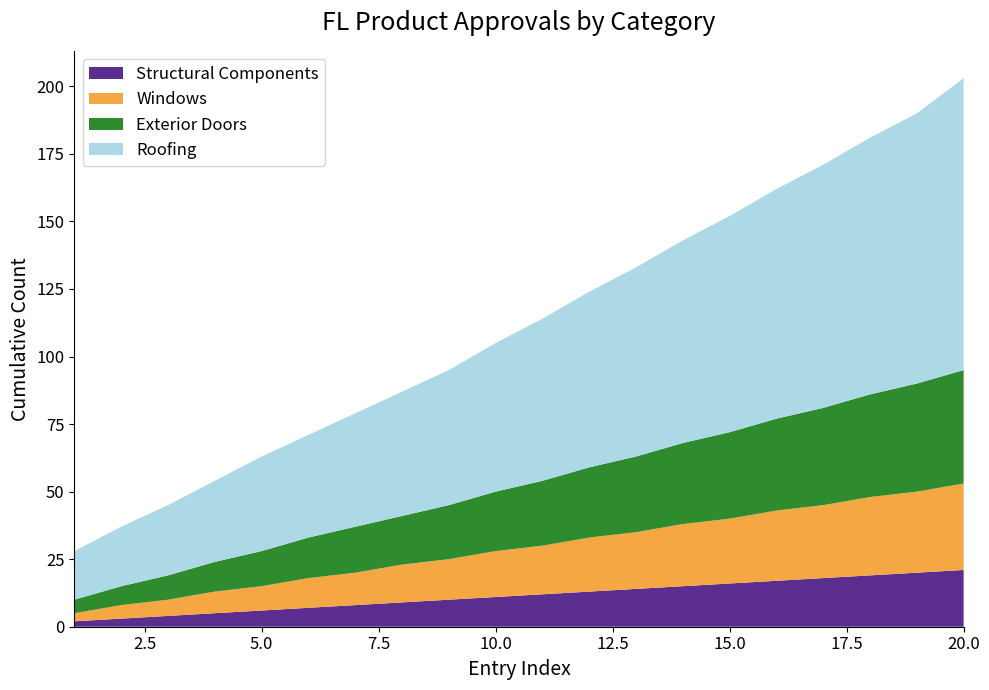

Reading left to right, what are all the values shown in this chart?

Roofing: 18	22	26	30	35	38	42	46	50	55	60	65	70	75	80	85	90	95	100	108
Exterior Doors: 5	7	9	11	13	15	17	18	20	22	24	26	28	30	32	34	36	38	40	42
Windows: 3	5	6	8	9	11	12	14	15	17	18	20	21	23	24	26	27	29	30	32
Structural Components: 2	3	4	5	6	7	8	9	10	11	12	13	14	15	16	17	18	19	20	21